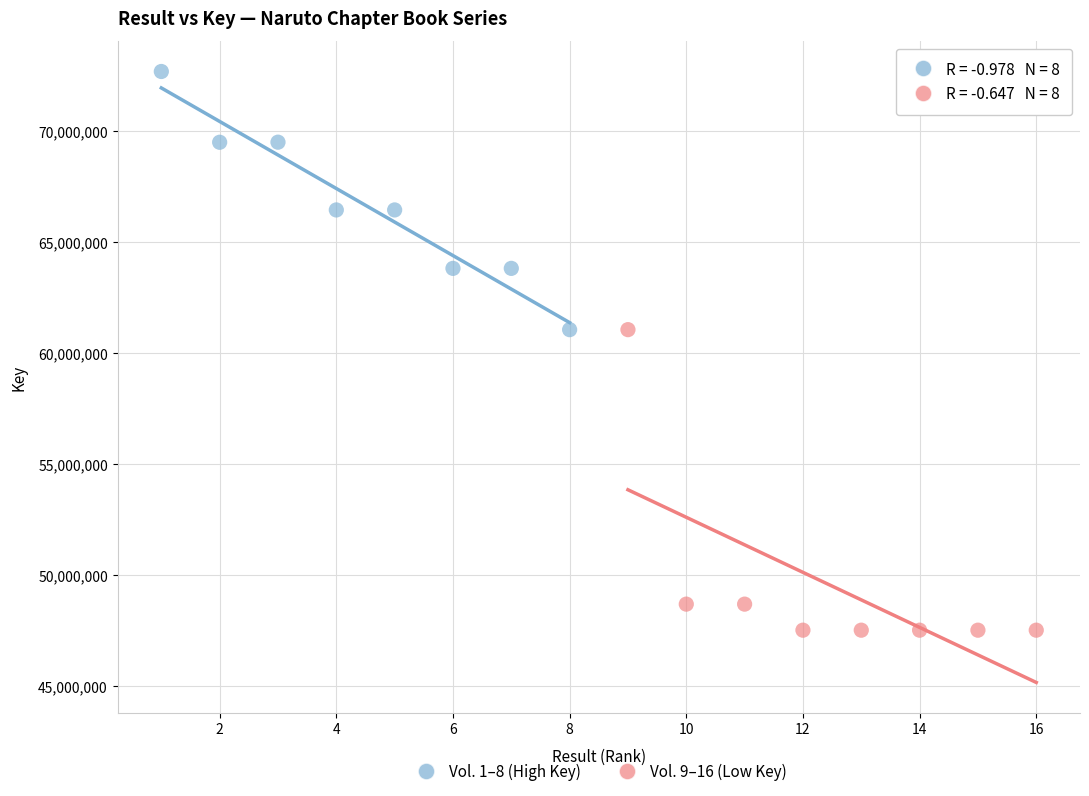

Which series reaches the minimum Y coordinate?

Vol. 9–16 (Low Key)